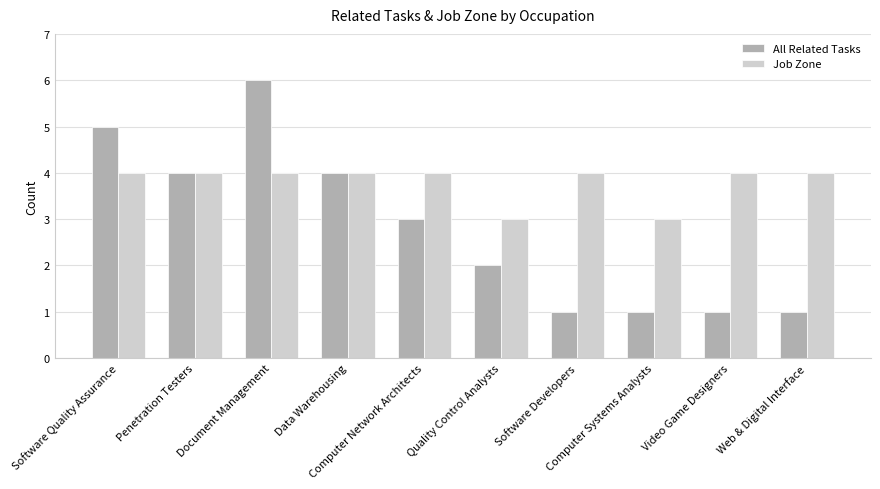

Which series has the largest range (max minus min)?

All Related Tasks